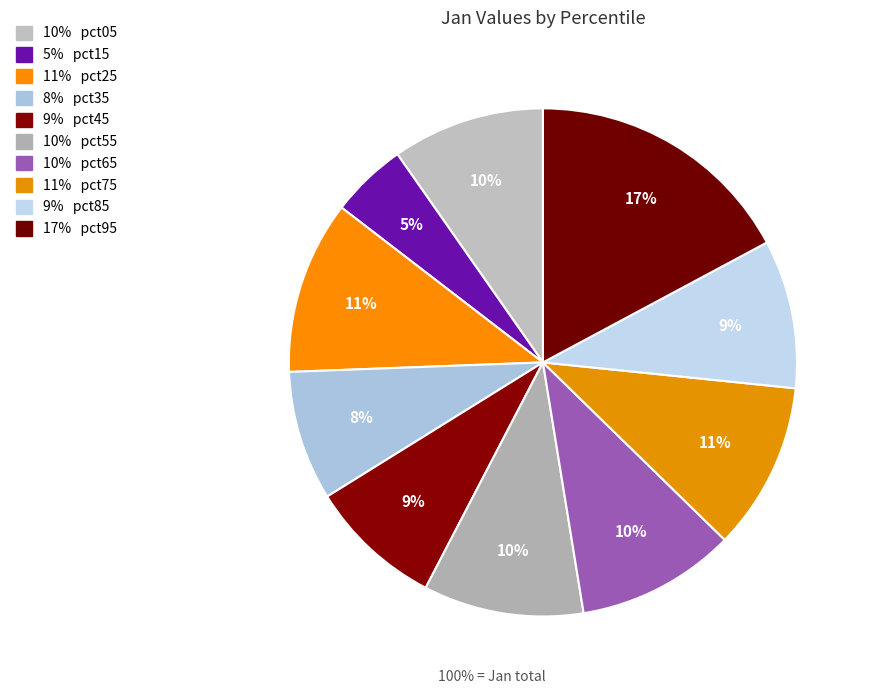

To the nearest percent, what is the average slice percentage?

10%